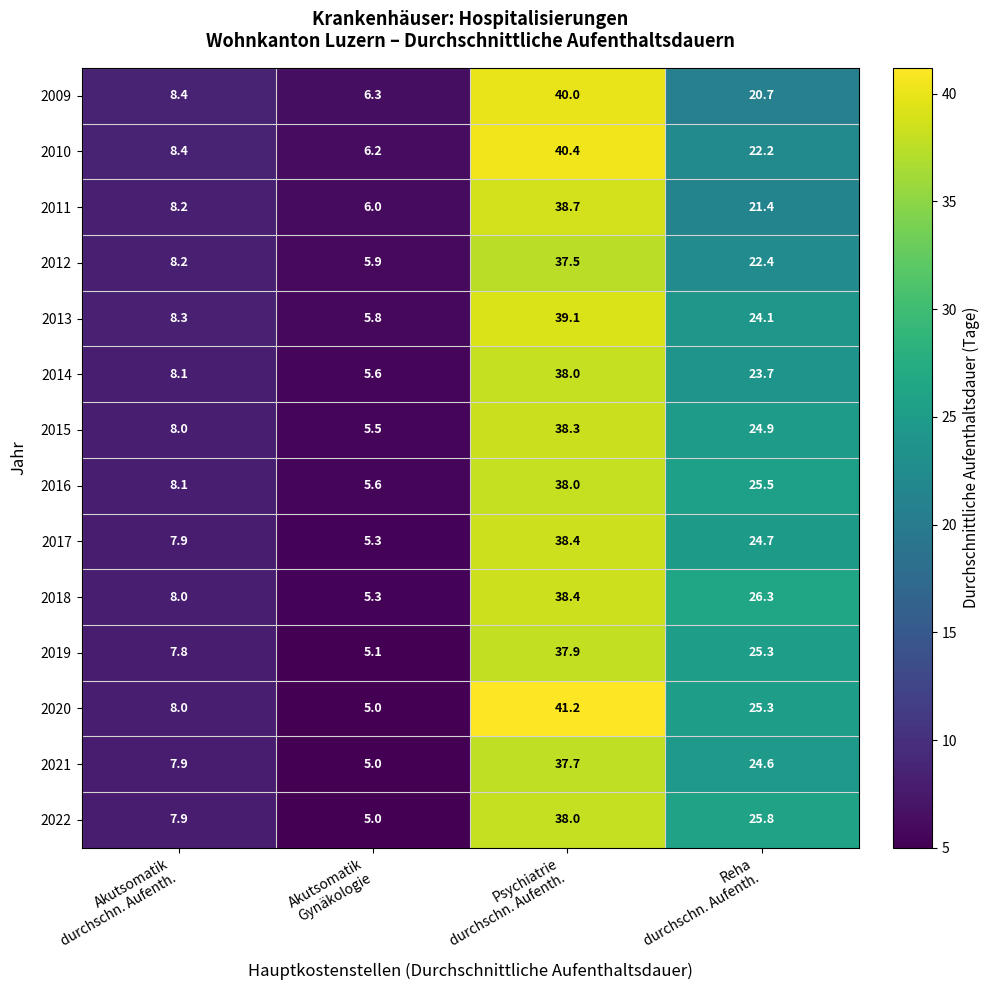

What is the highest value of the 2016 series?

38.0